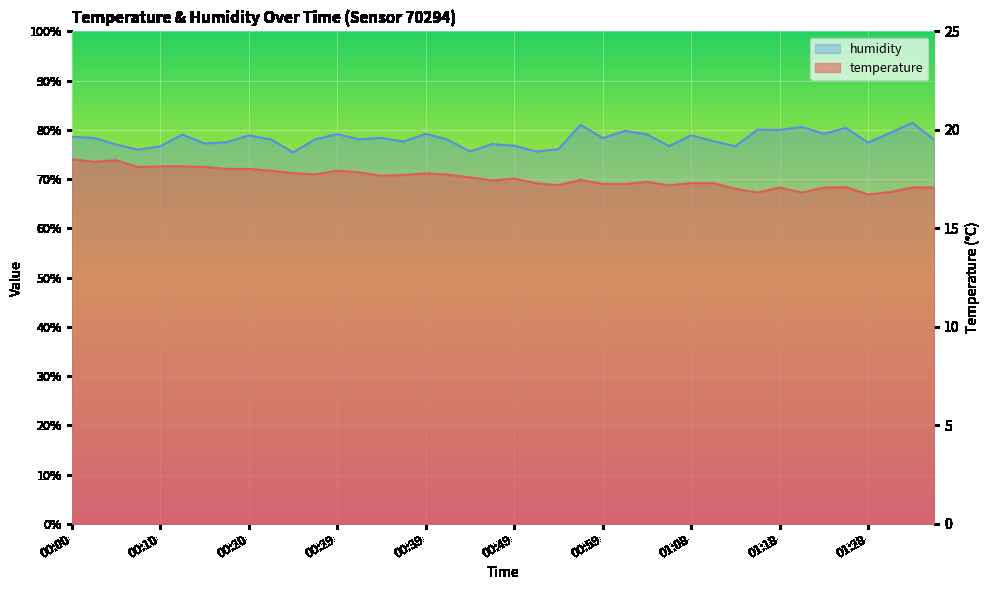

At 00:15, list the series in order from smallest to largest.

temperature, humidity